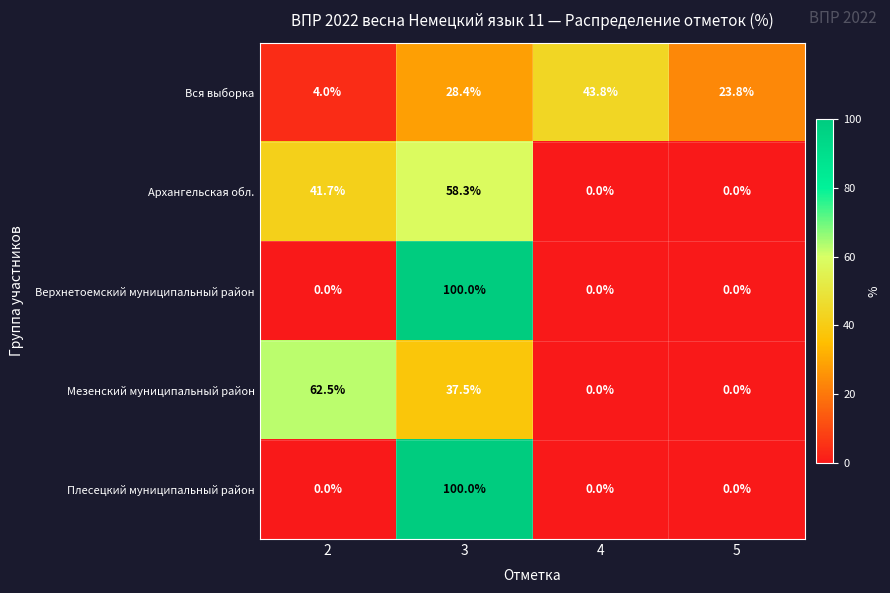

At which label does Вся выборка reach its peak?

4